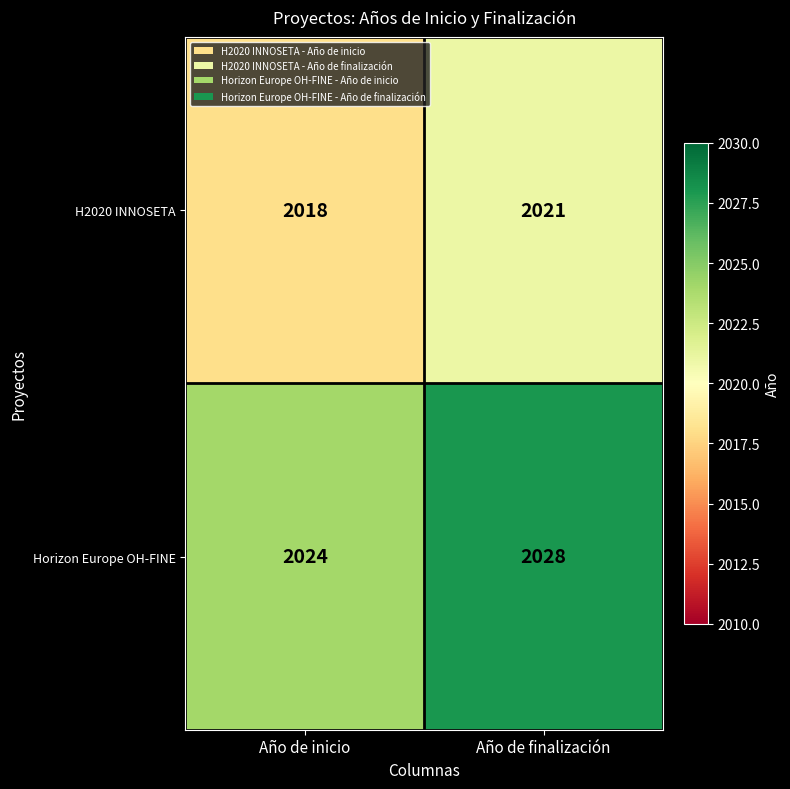

What is the minimum value shown in the chart?

2018